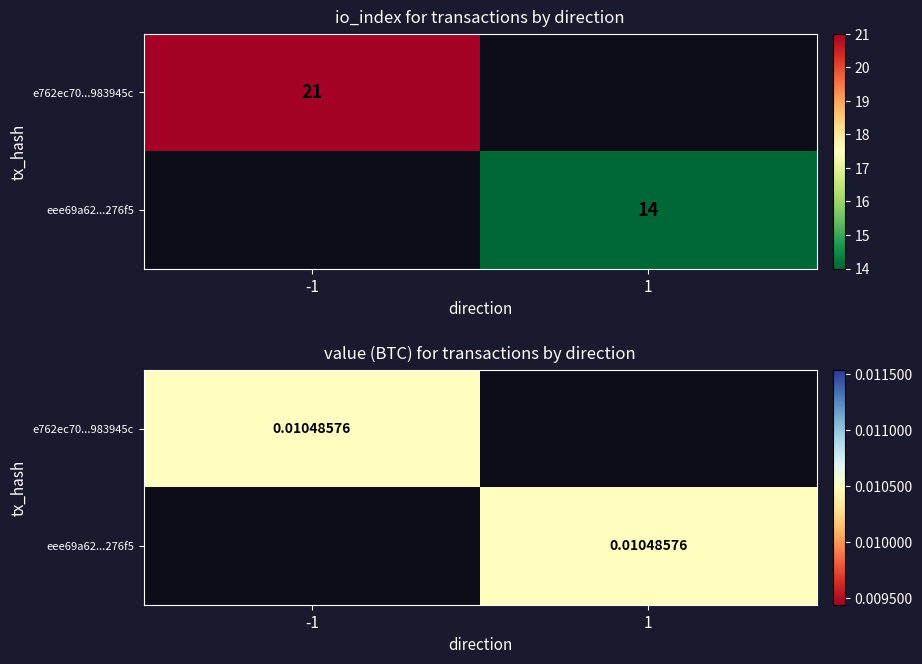

Rank the series by their maximum value, from highest to lowest.

e762ec70eec415527dc0075a3b413209983945c, eee69a62f6ffdd7759fbef6ec47ceb2ade276f5